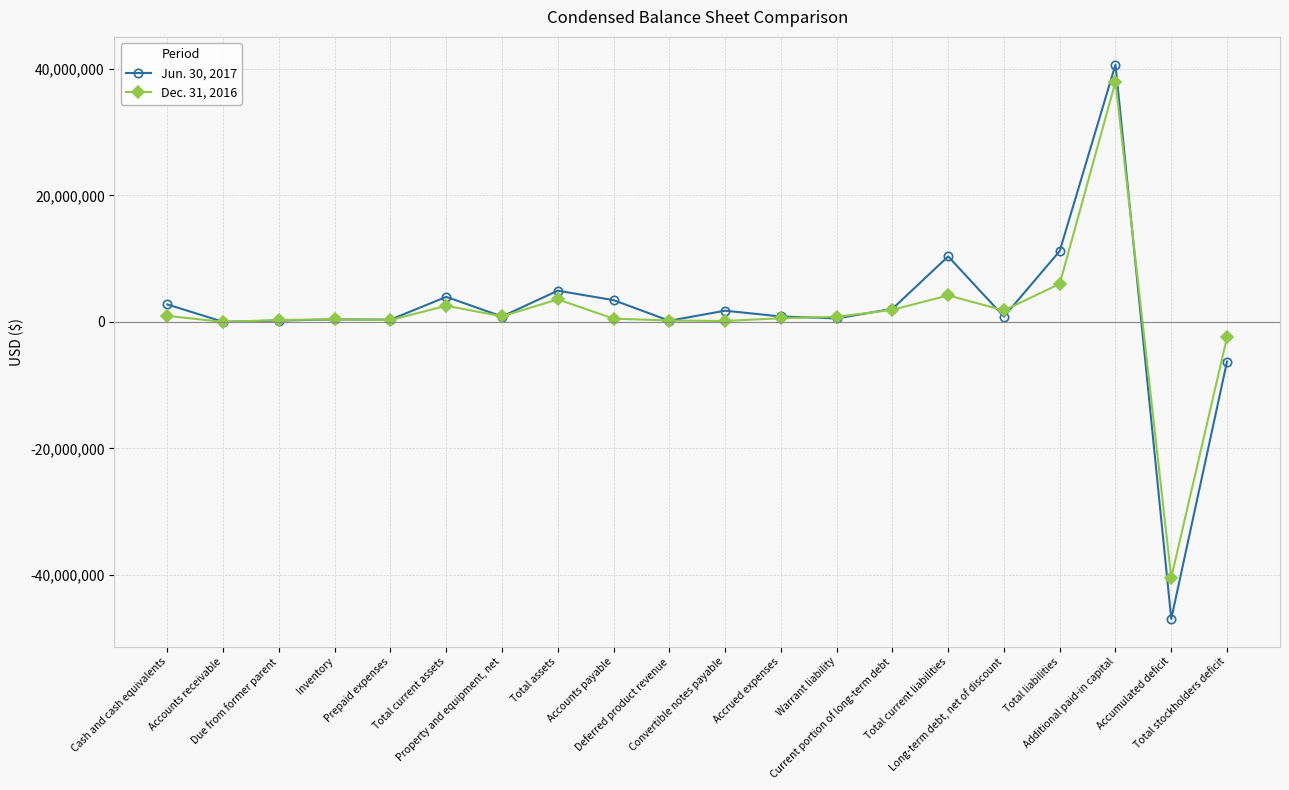

Which series has the widest spread of values?

Jun. 30, 2017